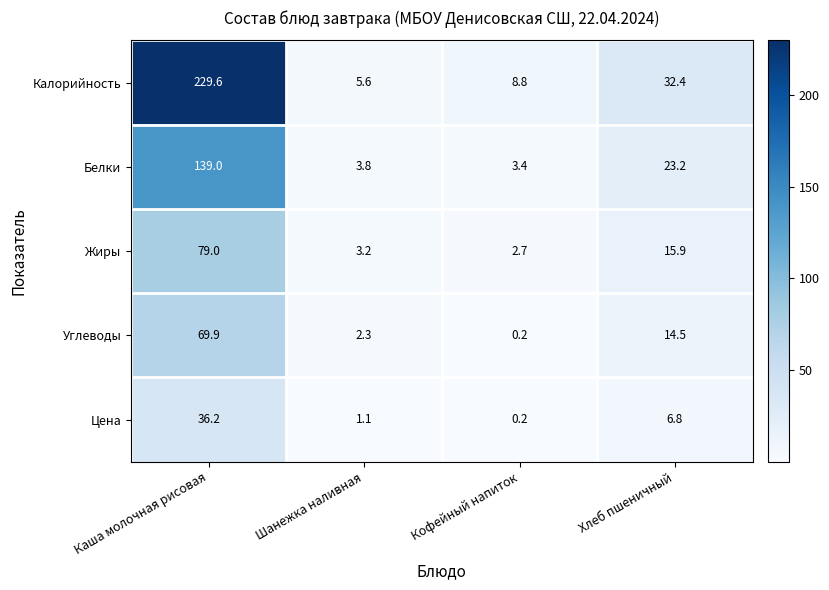

What is the approximate value of Углеводы at Хлеб пшеничный?

14.5